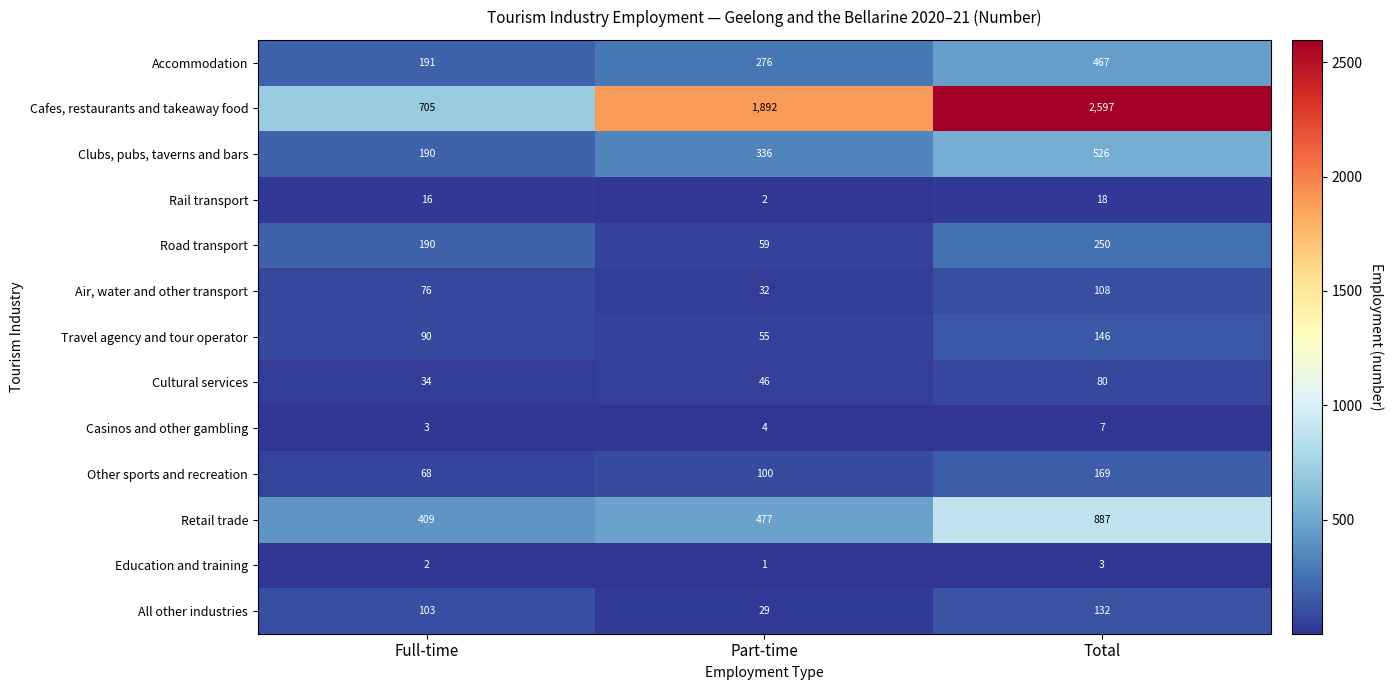

Which series has the largest range (max minus min)?

Cafes, restaurants and takeaway food